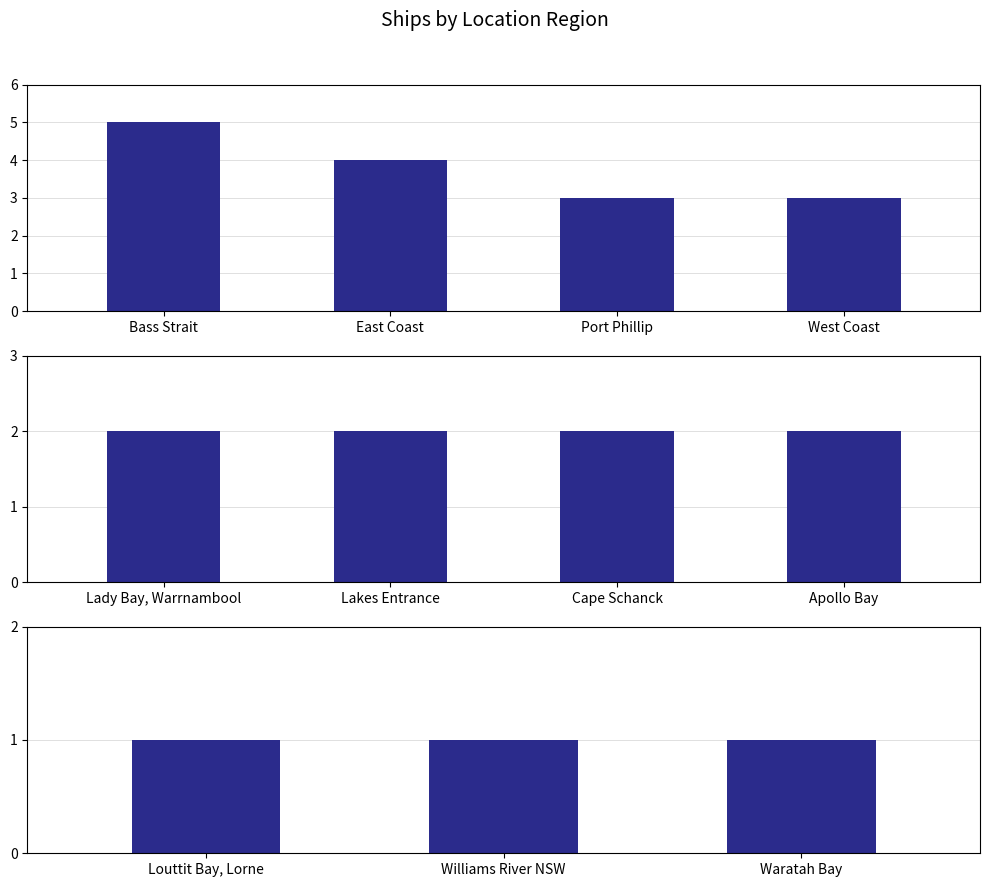

What is the sum of the values at East Coast and Port Phillip?

7